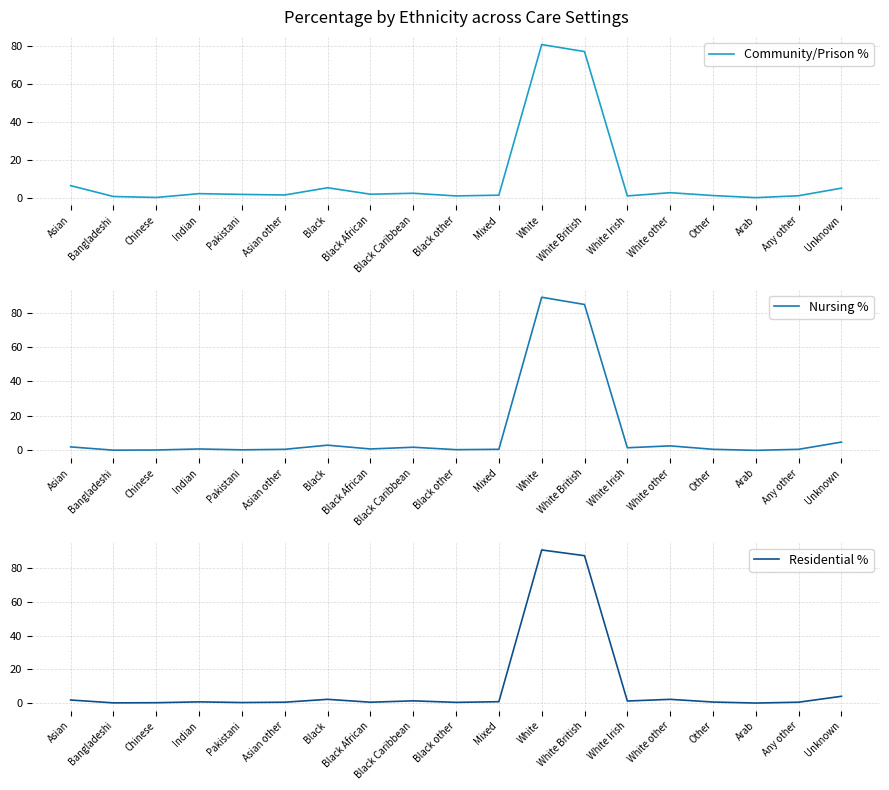

At how many categories does at least one series exceed 38?

2